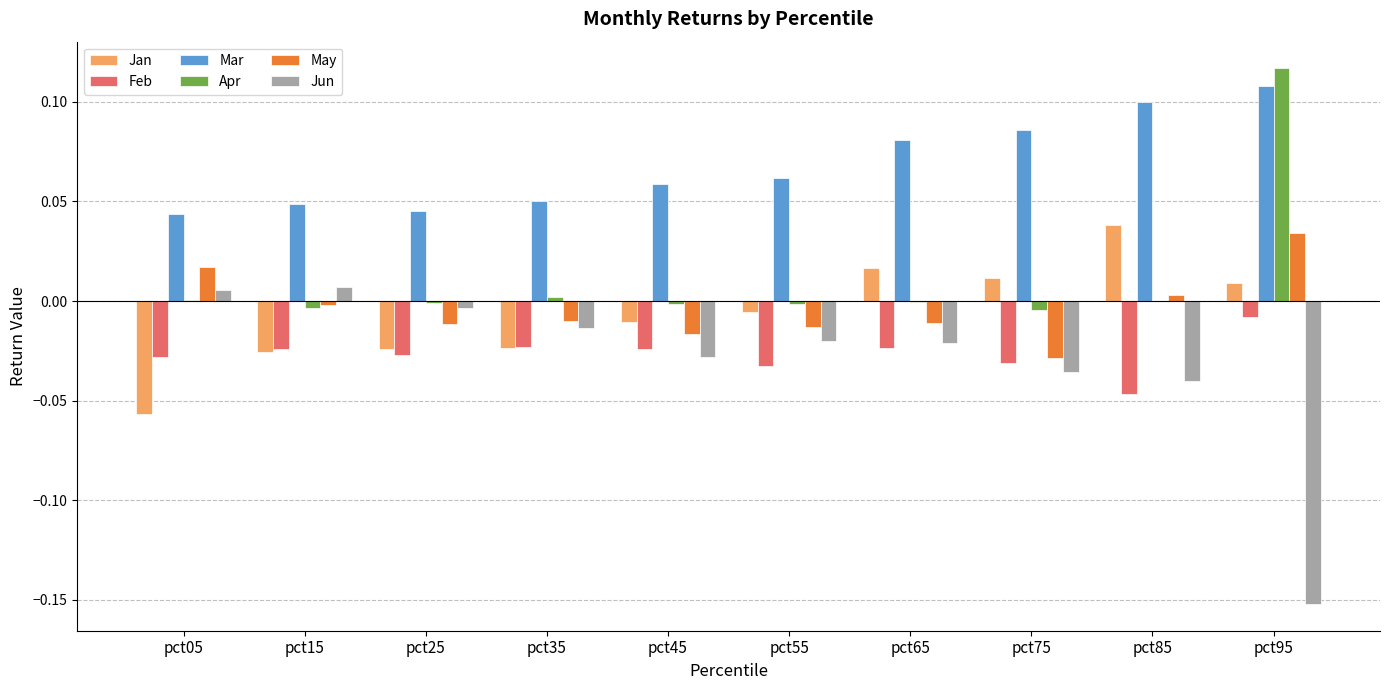

What are all the series names shown in the legend?

Jan, Feb, Mar, Apr, May, Jun